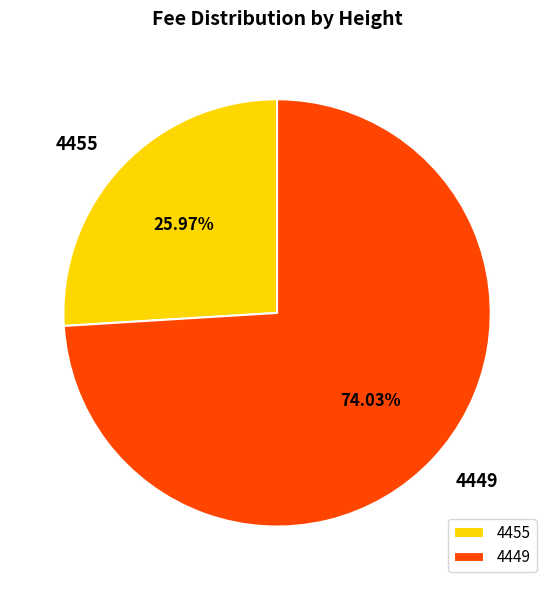

Which category accounts for the majority?

4449